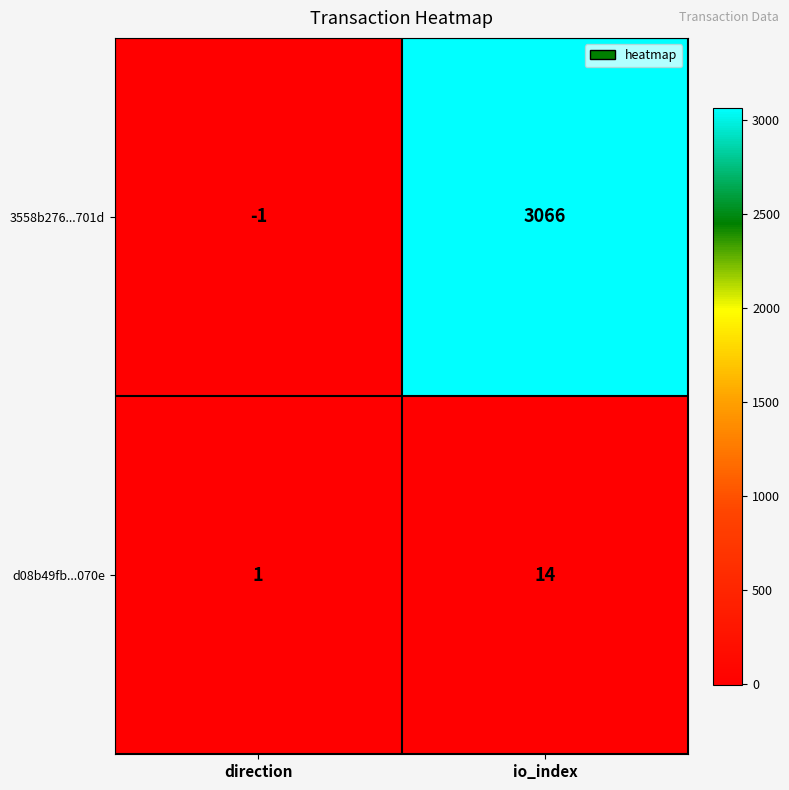

At which label is 3558b276...701d closest to 1532?

direction